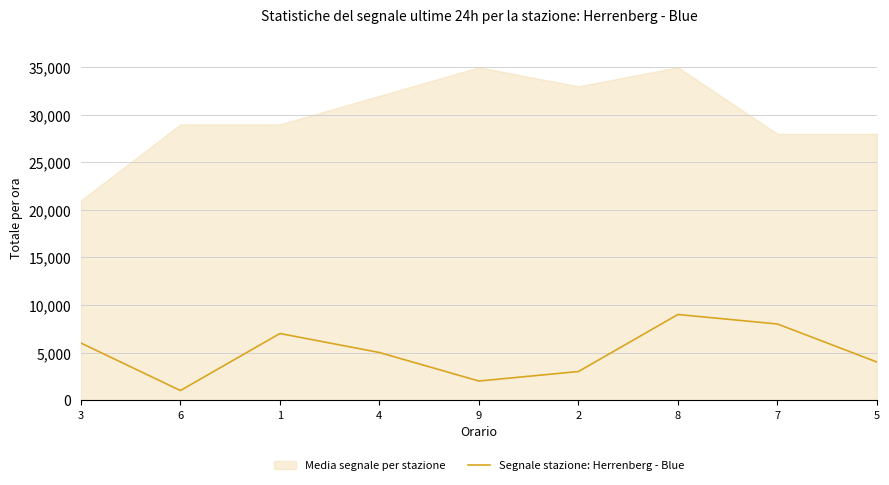

The chart shows a value of 2000 at 9. True or false?

True